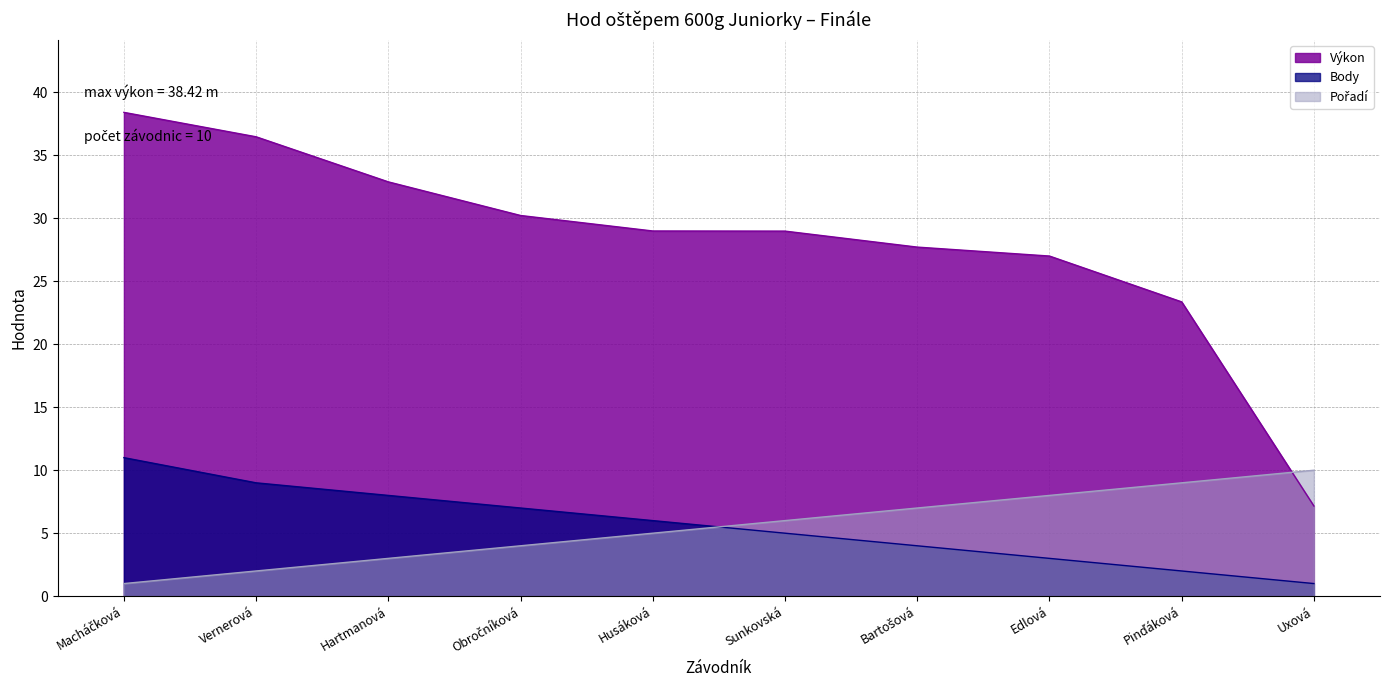

What is the sum of the Výkon values at Uxová and Pinďáková?

30.5